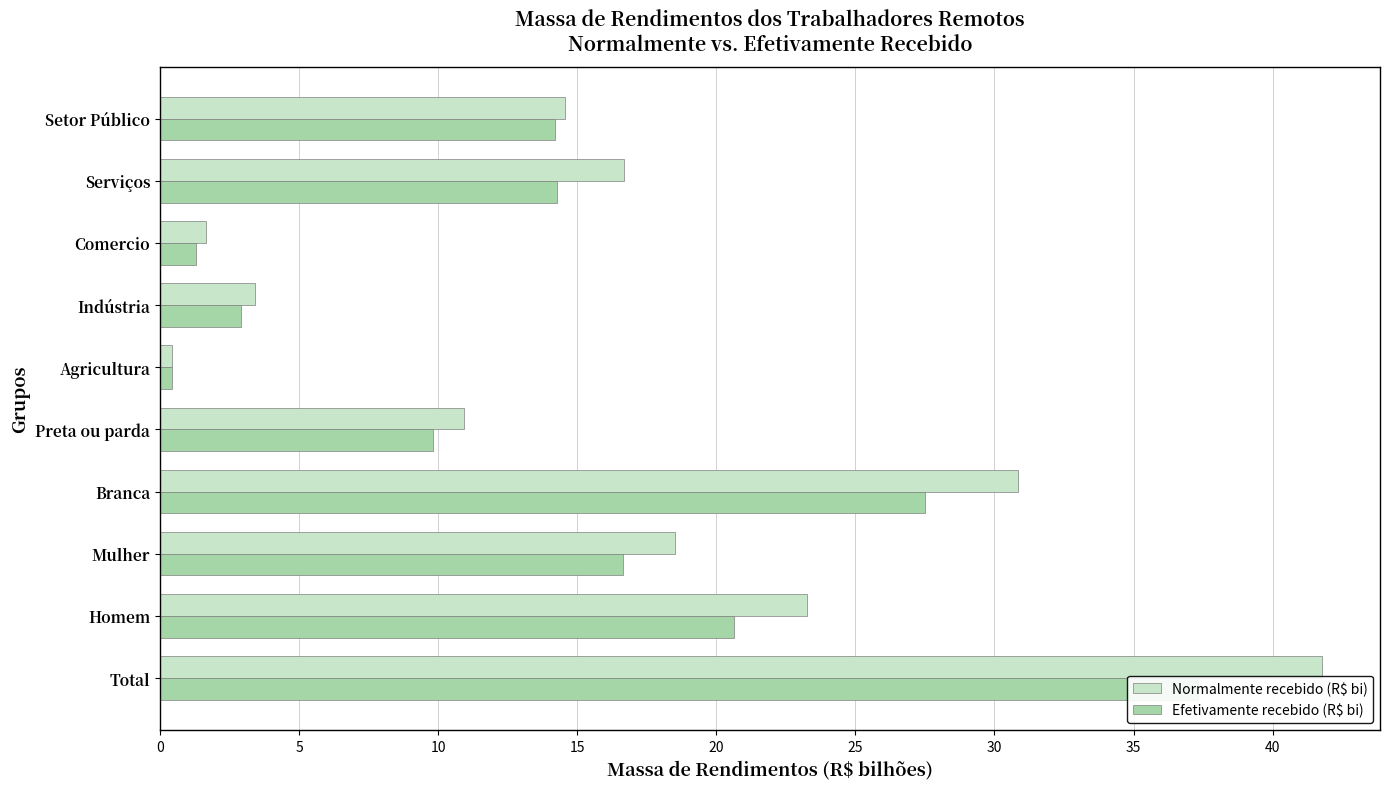

Which series has the largest total across all categories?

Normalmente recebido (R$ bi)